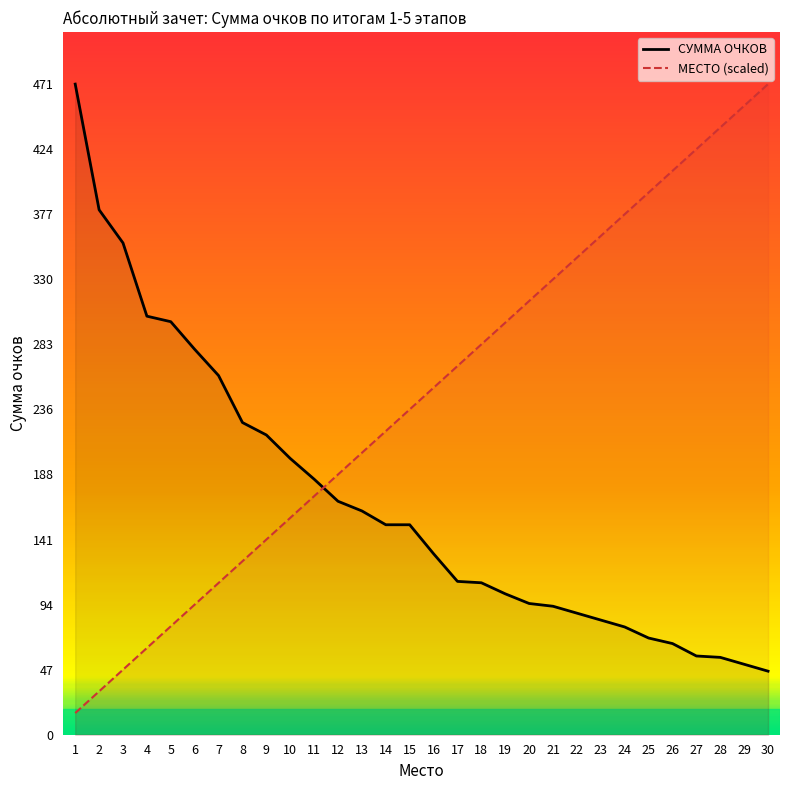

What are all the series names shown in the legend?

СУММА ОЧКОВ, МЕСТО (scaled)